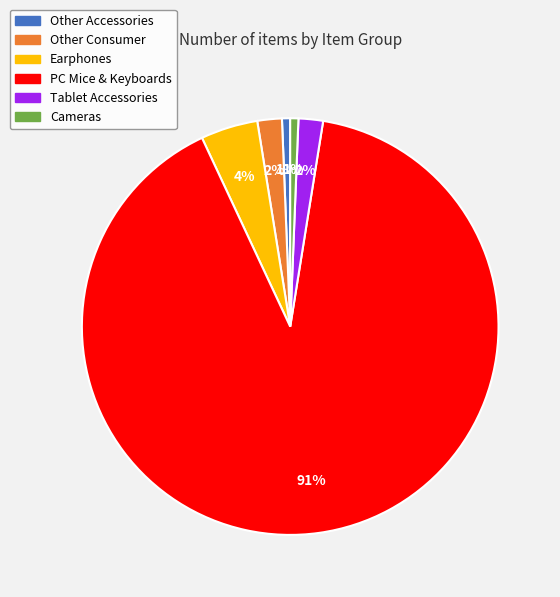

Is there a majority slice in this chart?

Yes